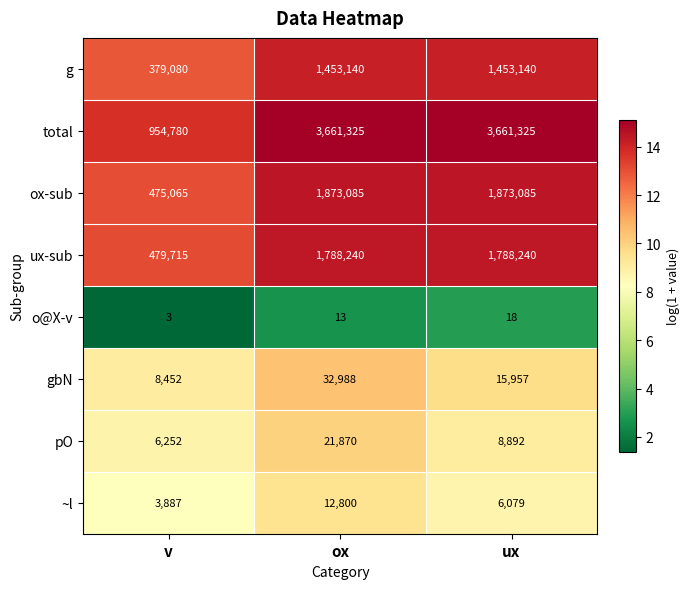

Which category has the lowest value across all series?

v